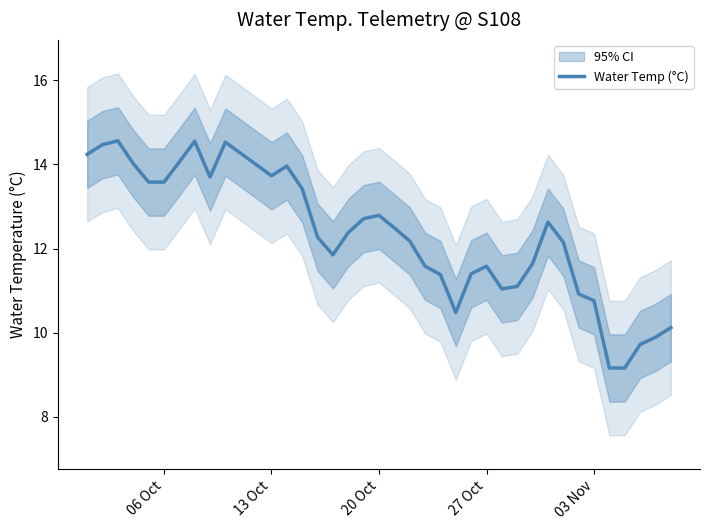

What is the highest value of the Water Temp (°C) series?

14.6